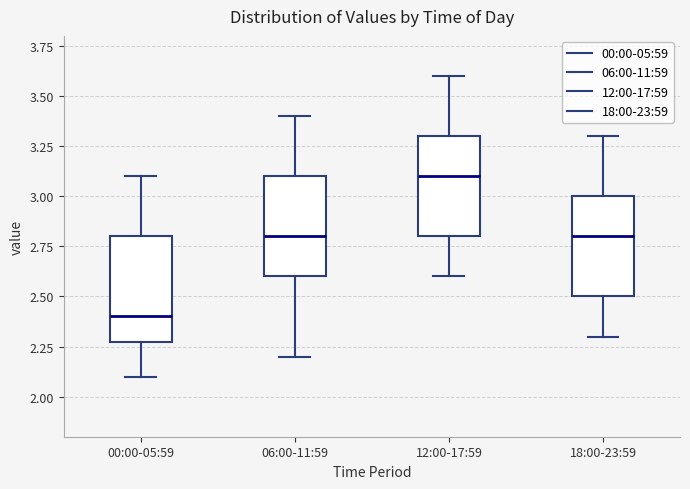

Where is the upper edge of the box for 06:00-11:59 on the y-axis? The values are not printed on the chart, so give them approximately, as read against the axis.

3.1